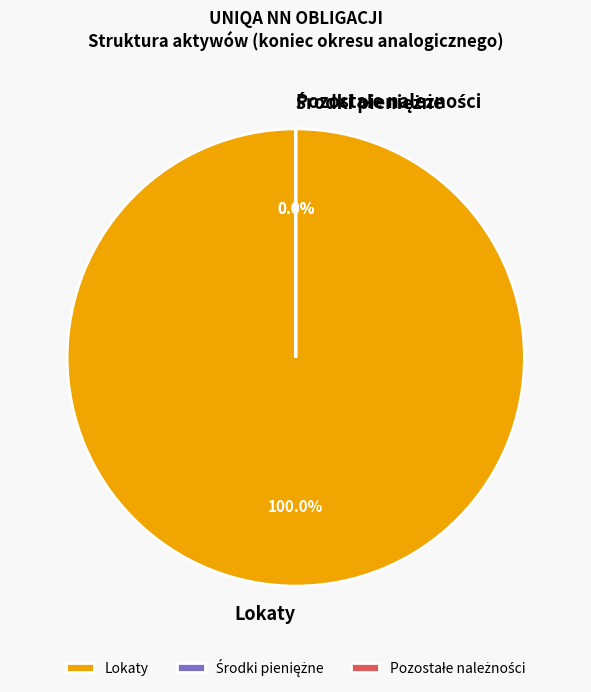

Which category has the biggest portion of the pie?

Lokaty